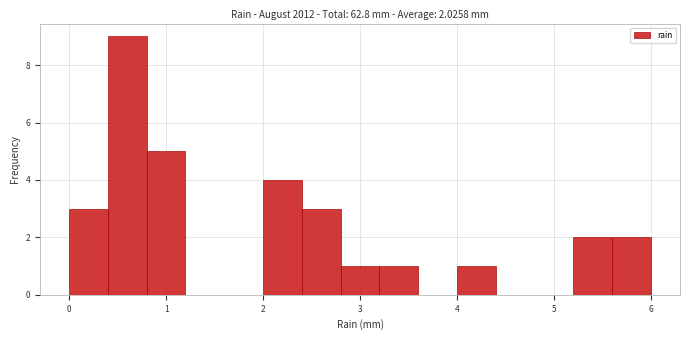

Which range on the x-axis has the tallest bar?

0.4 to 0.8